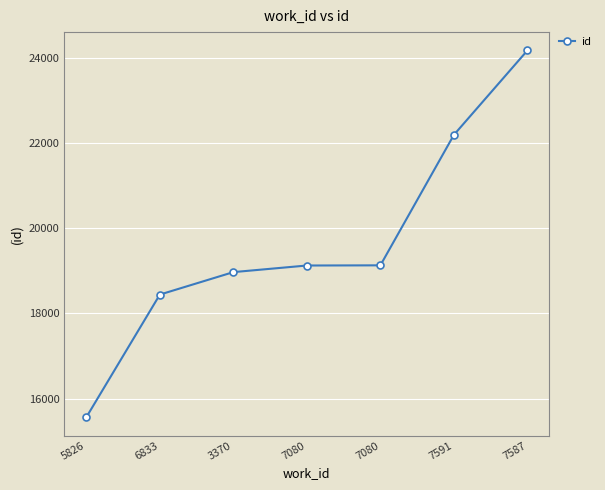

How many values are below 19123?

3